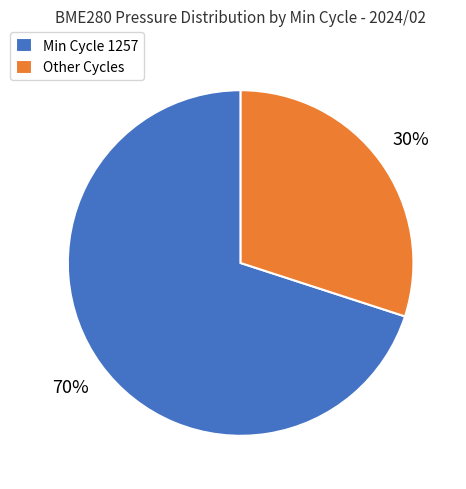

Which category accounts for the majority?

Min Cycle 1257